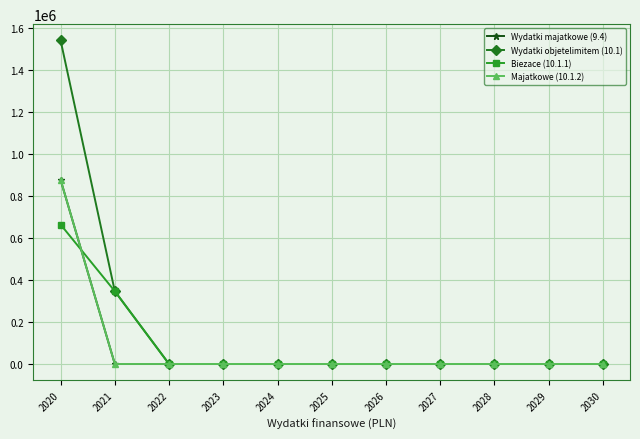

Does the chart have visible grid lines?

Yes